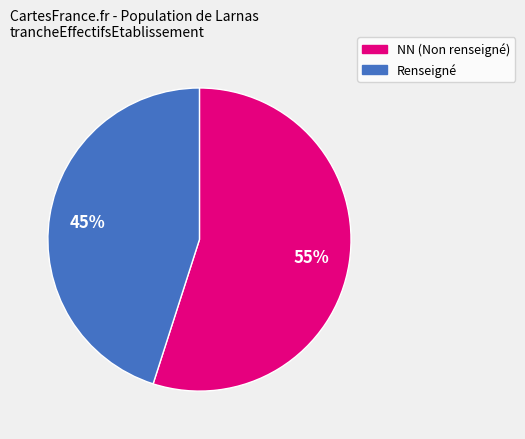

Count the number of slices in the pie.

2